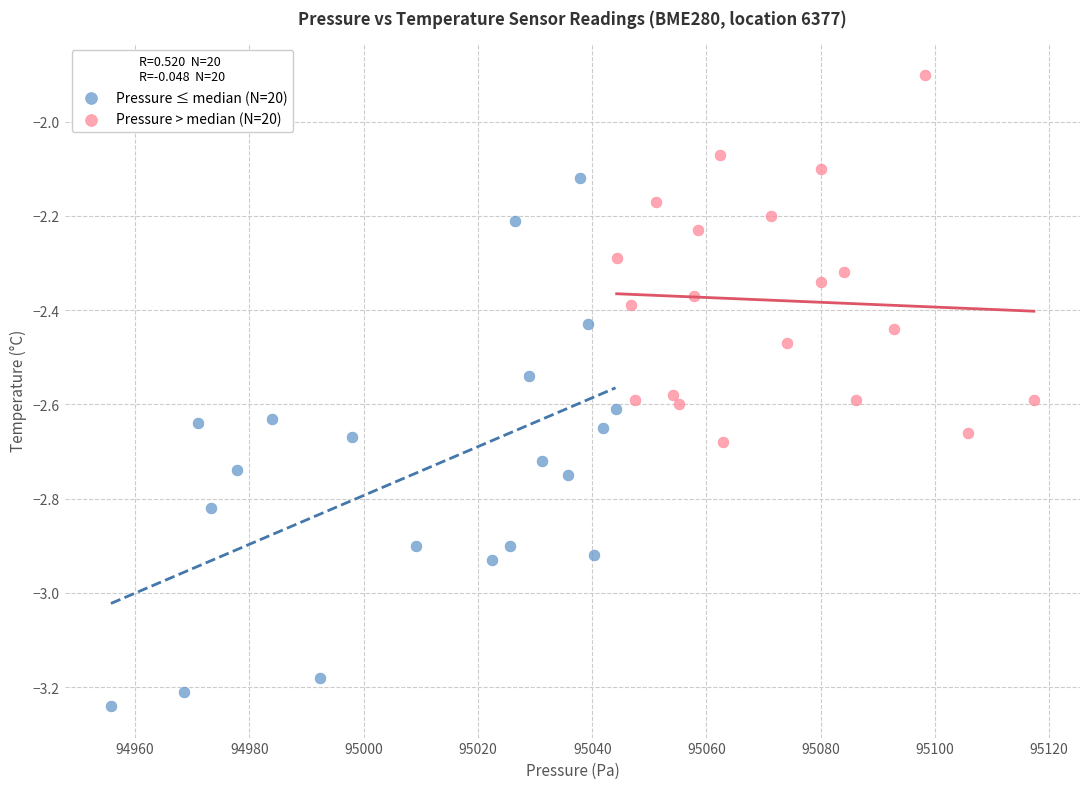

Which series contains the highest Y value?

Pressure > median (N=20)